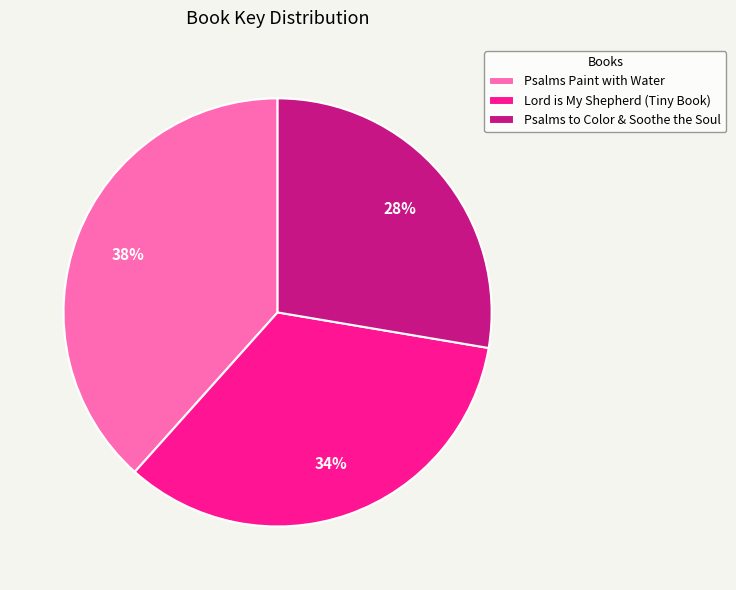

To the nearest percent, what percentage of the pie is Psalms Paint with Water?

38%